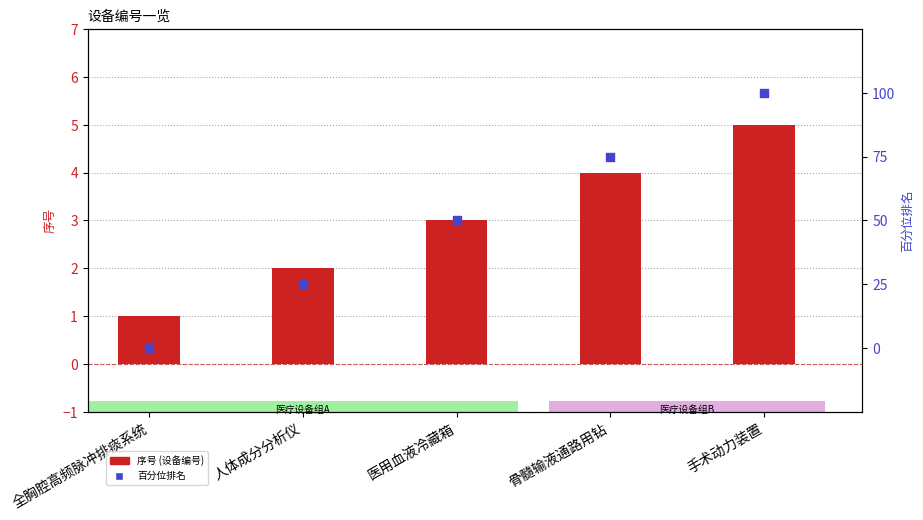

At which category is the sum across all series the highest?

手术动力装置